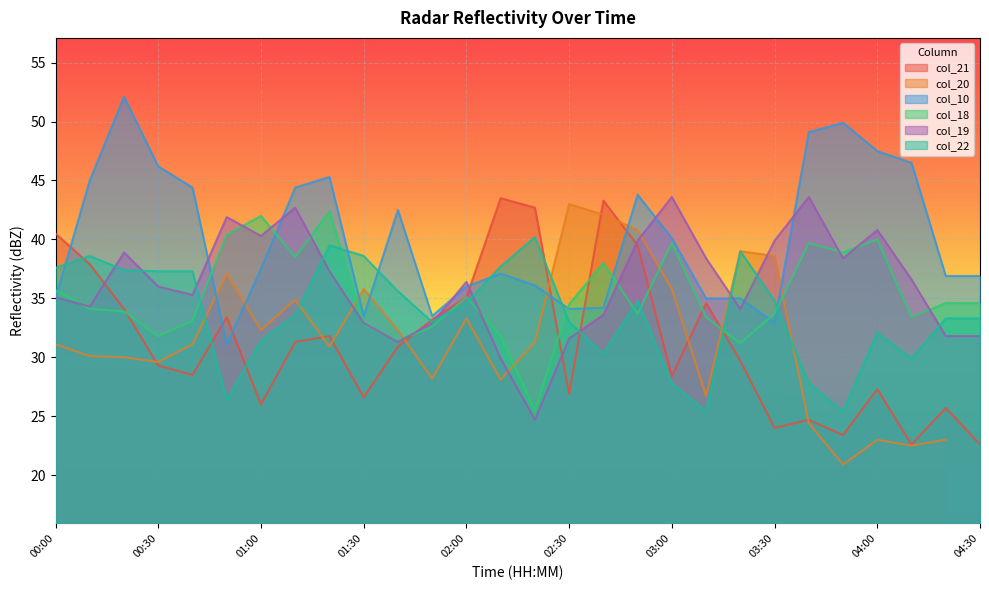

Where is the first local minimum for col_19?

00:10